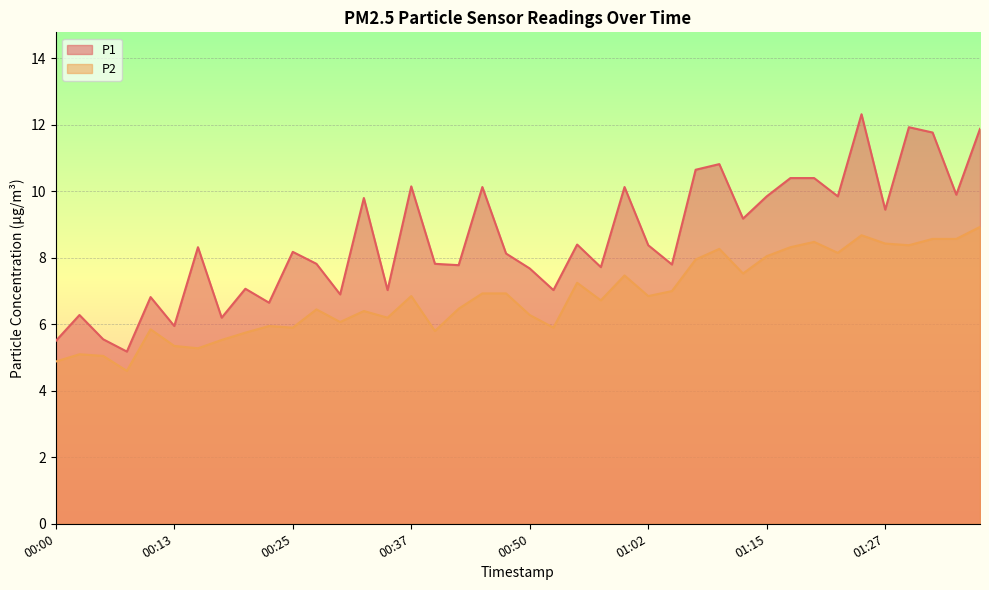

True or false: P2 and P1 intersect in this chart.

False